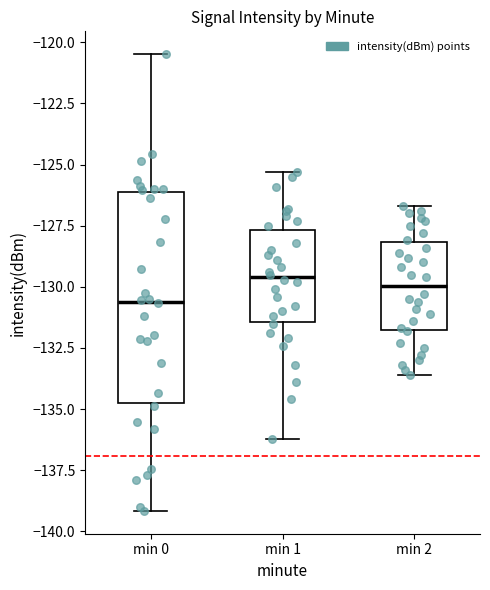

Comparing the boxes themselves (not the whiskers), which one is the tallest?

min 0